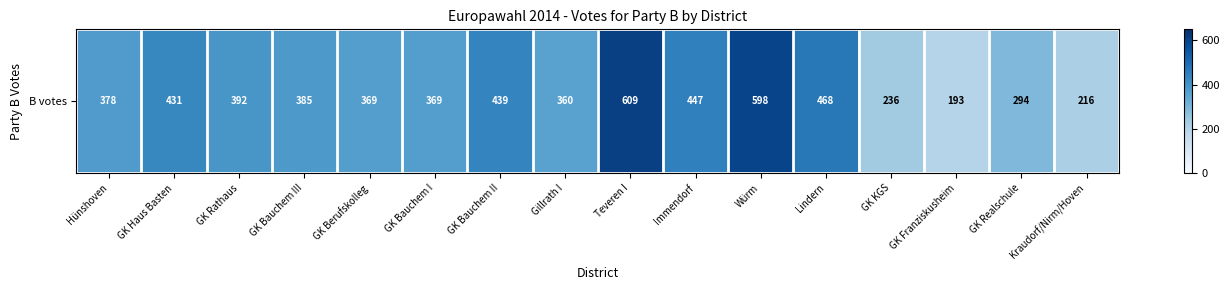

What is the difference between the maximum and second lowest values?

393